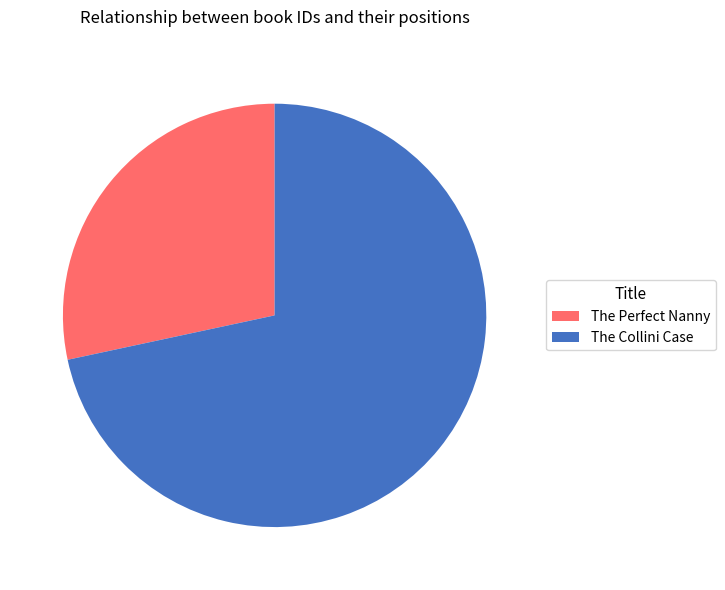

Rank the categories by value from lowest to highest.

The Perfect Nanny, The Collini Case